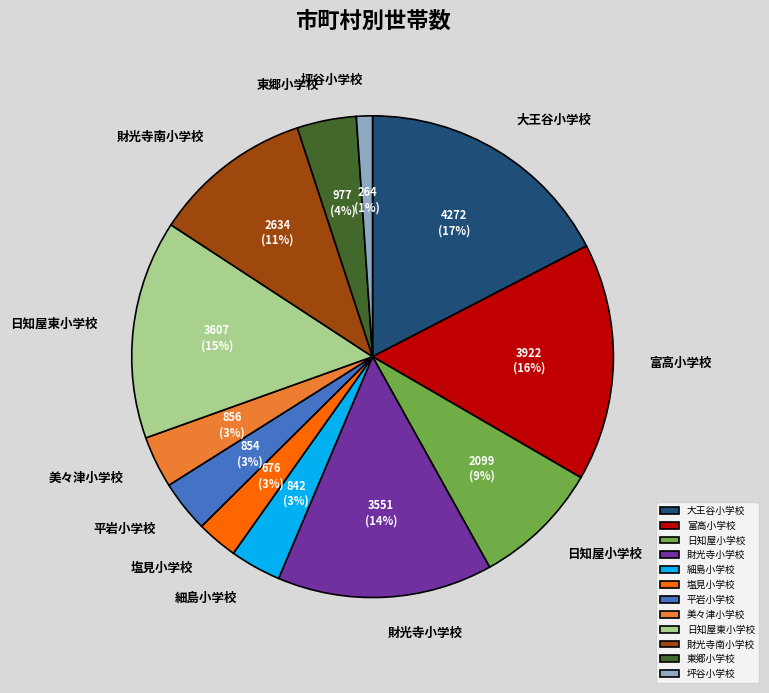

What is the largest slice in the pie chart?

大王谷小学校